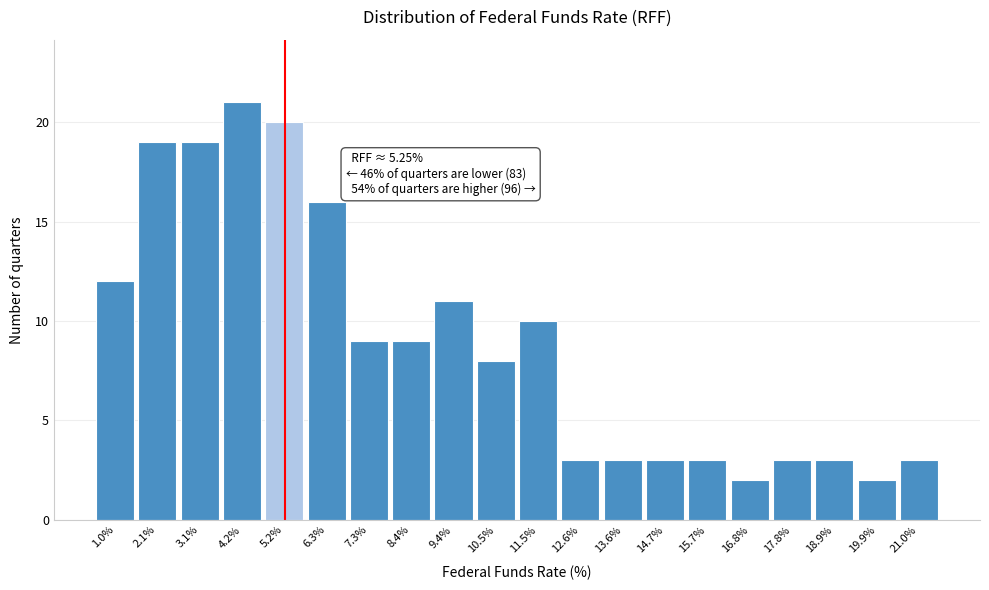

Which range on the x-axis has the tallest bar?

3.65 to 4.70